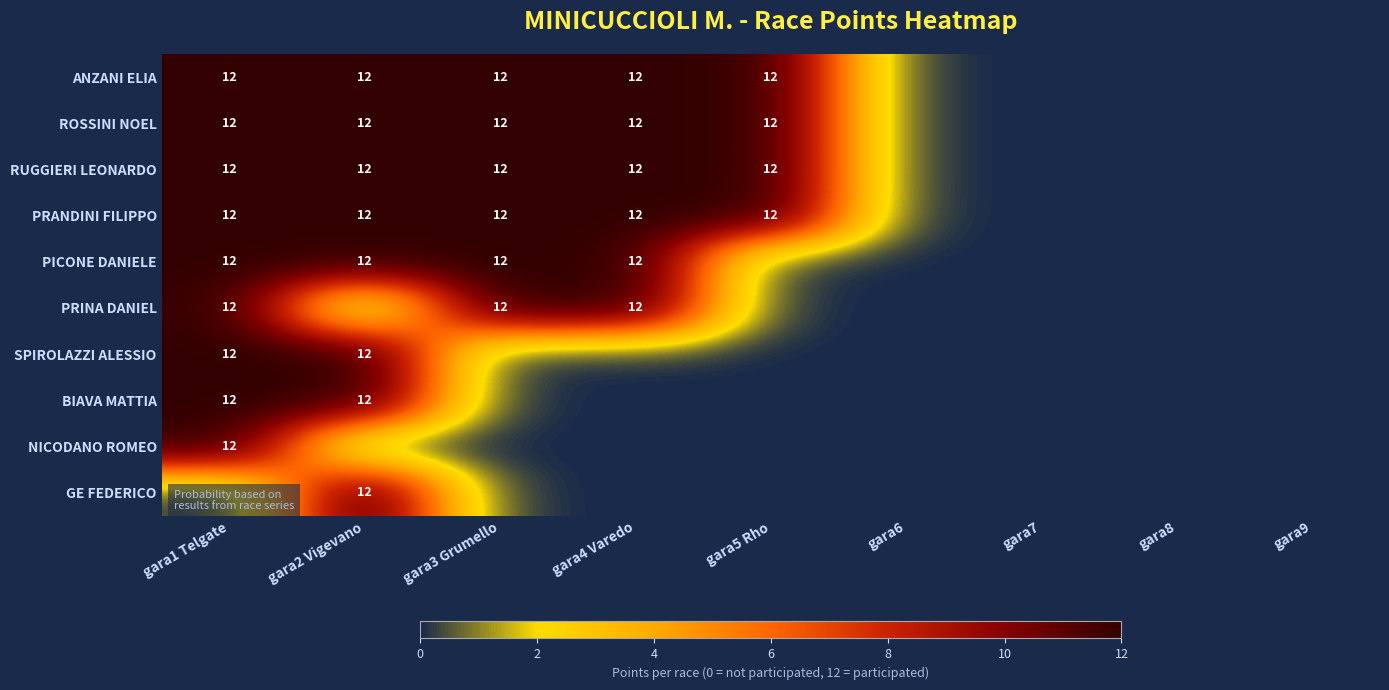

The value of ROSSINI NOEL at gara3 Grumello is 5. True or false?

False